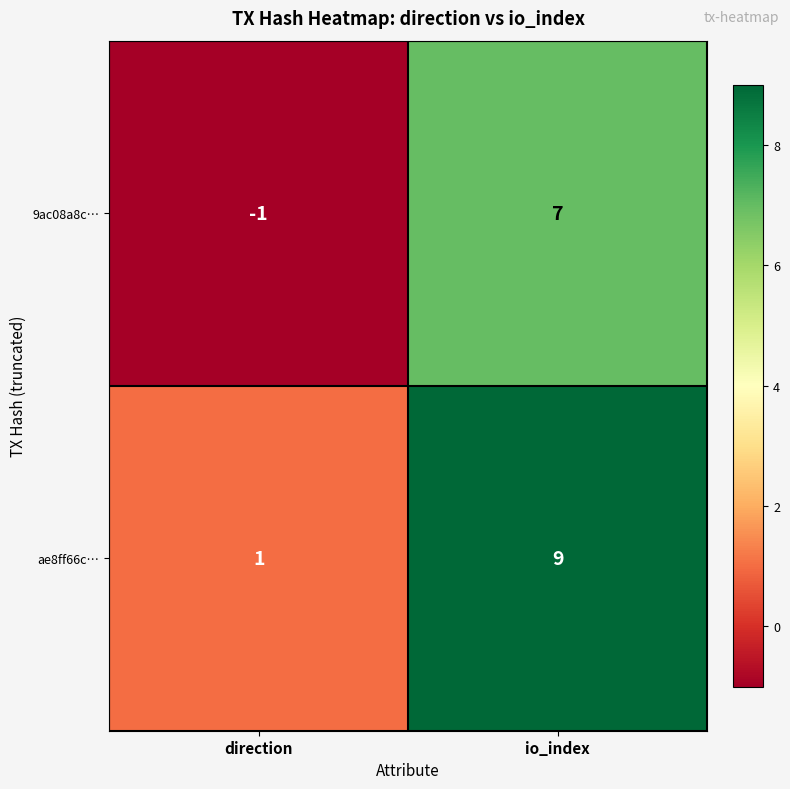

List the series in order of their overall mean, lowest first.

9ac08a8c…, ae8ff66c…